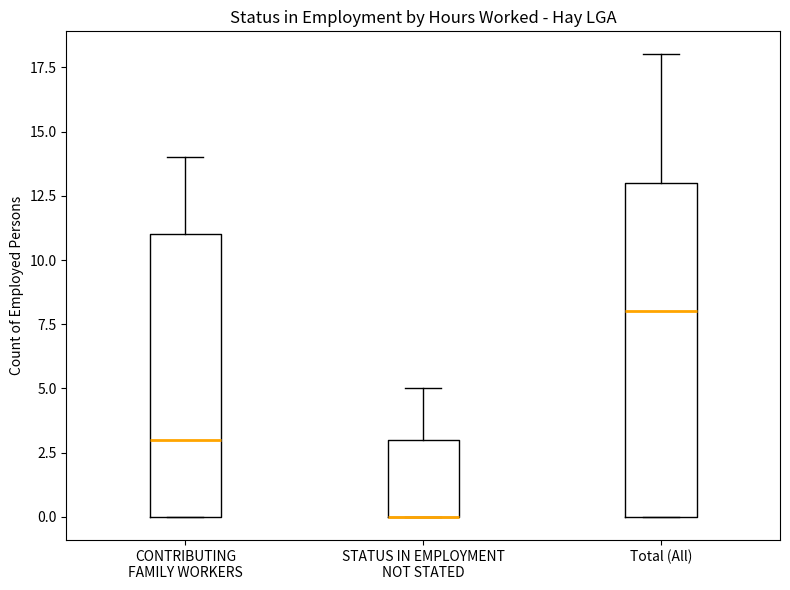

Reading left to right, read every box against the y-axis: the position of its median line, the range the box covers, and the ends of its whiskers. The values are not printed on the chart, so give them approximately, as read against the axis.

CONTRIBUTING FAMILY WORKERS: median 3, box 0 to 11, whiskers 0 to 14
STATUS IN EMPLOYMENT NOT STATED: median 0 (drawn on the box's lower edge), box 0 to 3, whiskers 0 to 5
Total (All): median 8, box 0 to 13, whiskers 0 to 18